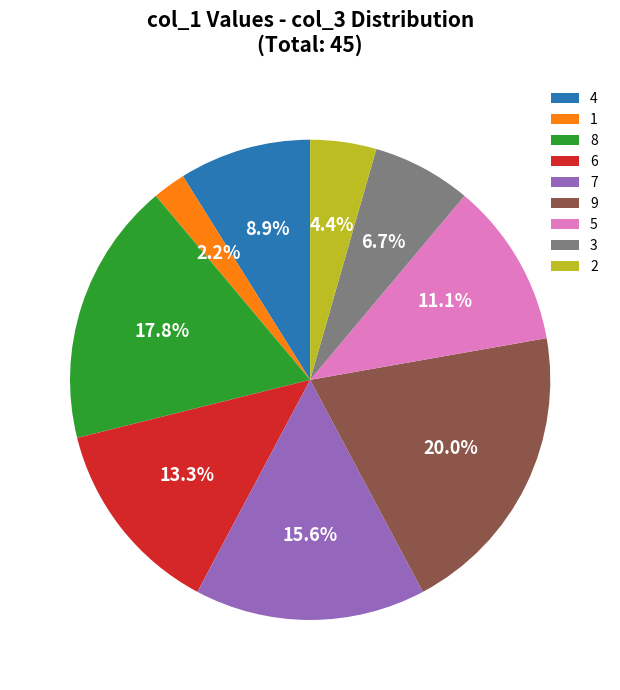

What percentage is the 9 slice, to the nearest percent?

20%